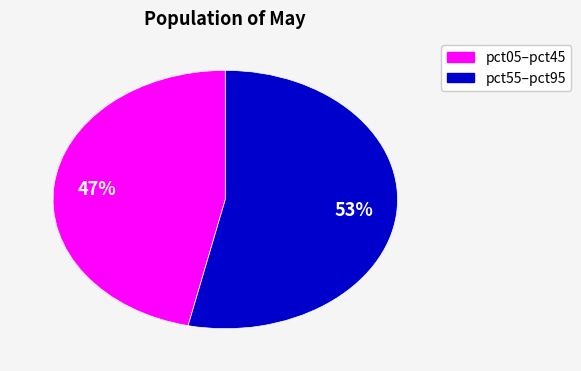

To the nearest percent, what is the average slice percentage?

50%